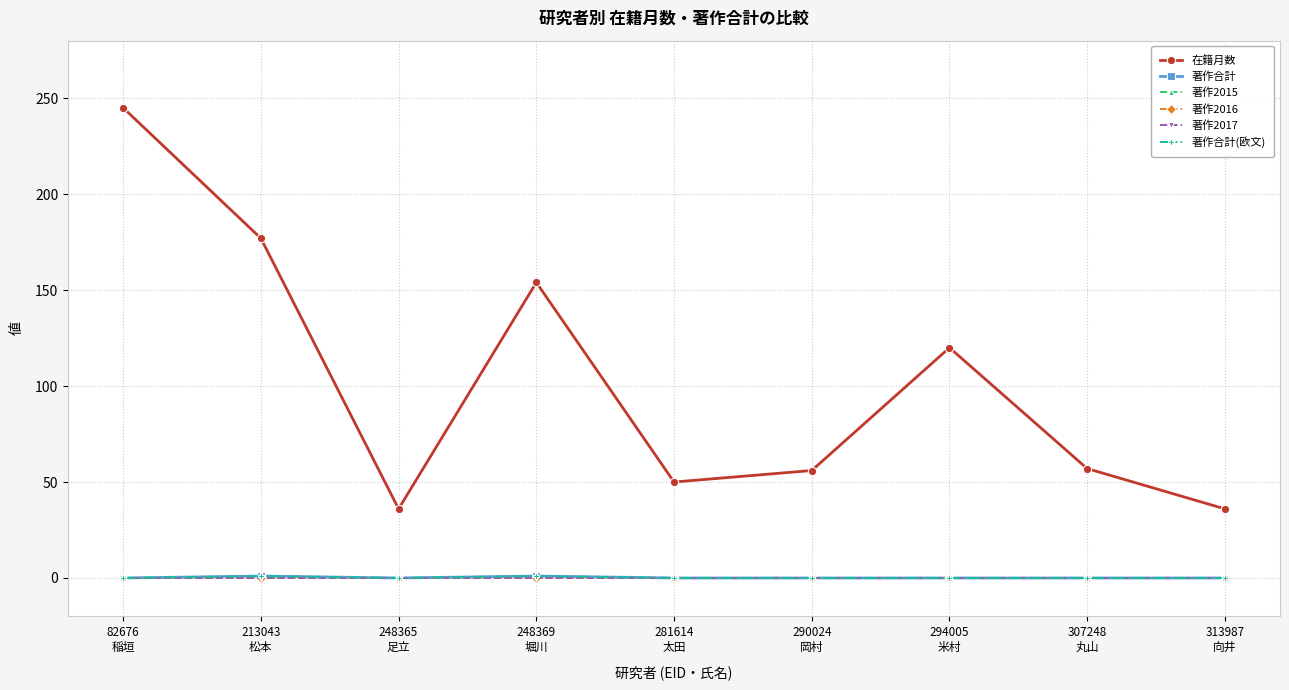

Is the value of 著作合計(欧文) at 248369
堀川 greater than the value of 著作合計 at 294005
米村?

Yes